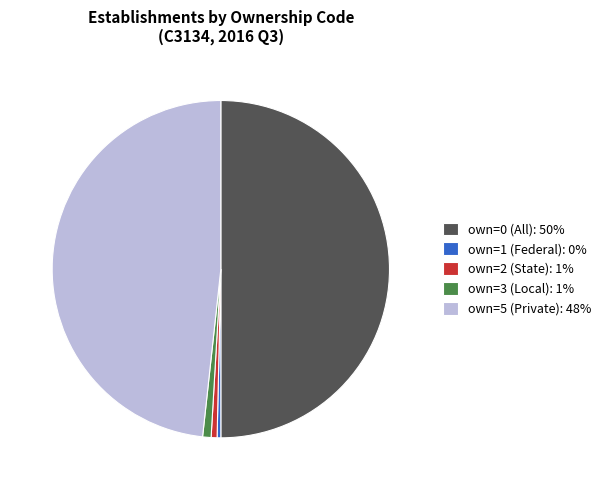

Is it true that own=2 (State): 1% is 1% of the pie?

True